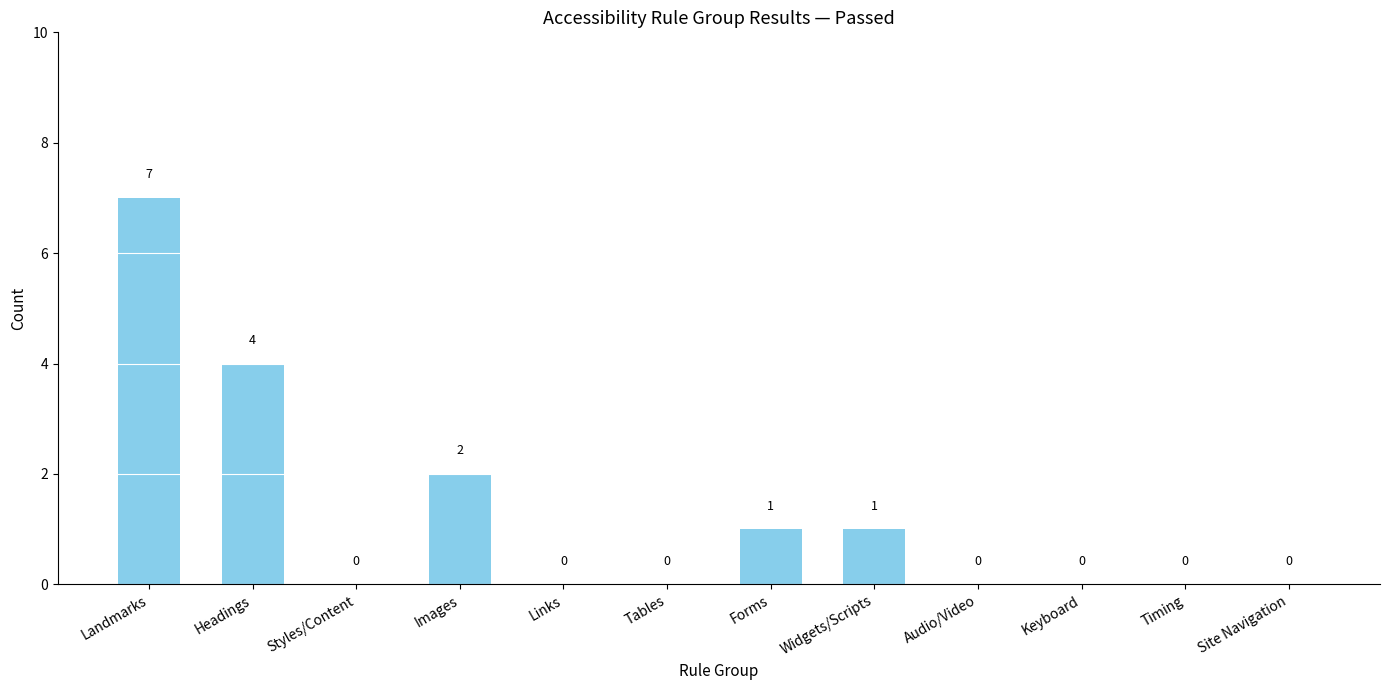

True or false: the data shows 0 at Site Navigation.

True